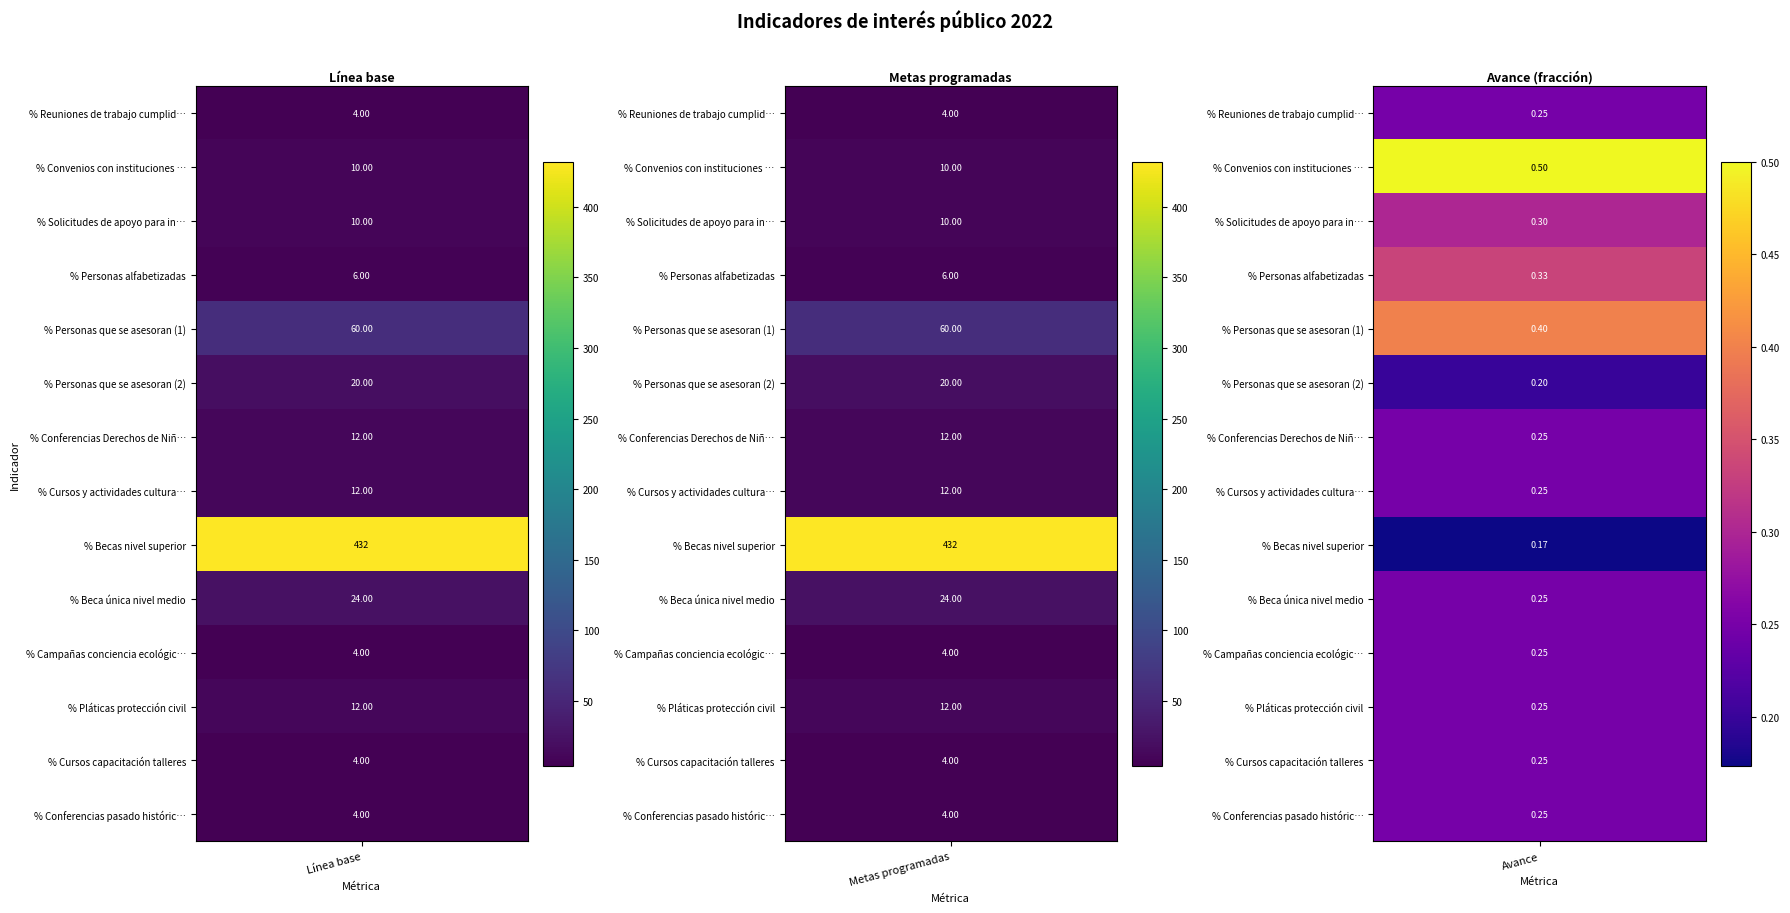

Between Línea base and Metas programadas, which series saw the biggest shift?

% Reuniones de trabajo cumplidas